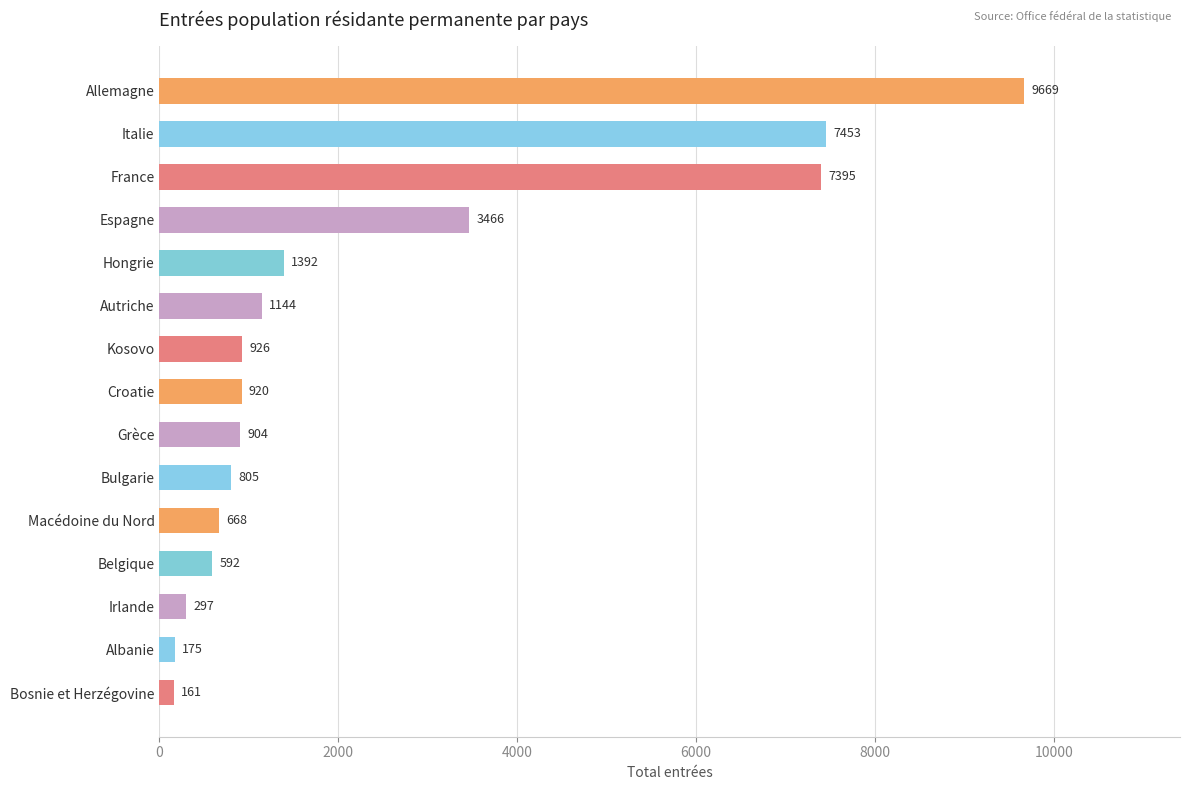

What position from the top is Belgique?

12